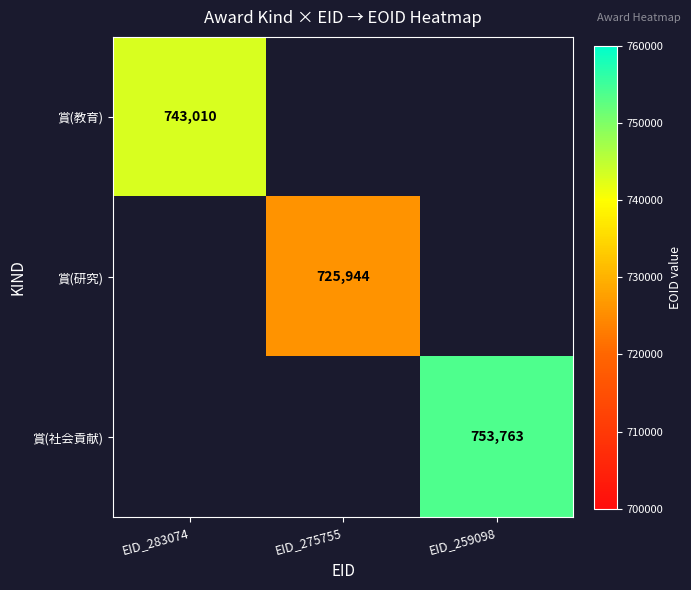

The 賞(社会貢献) series shows 1138772 at EID_259098. True or false?

False